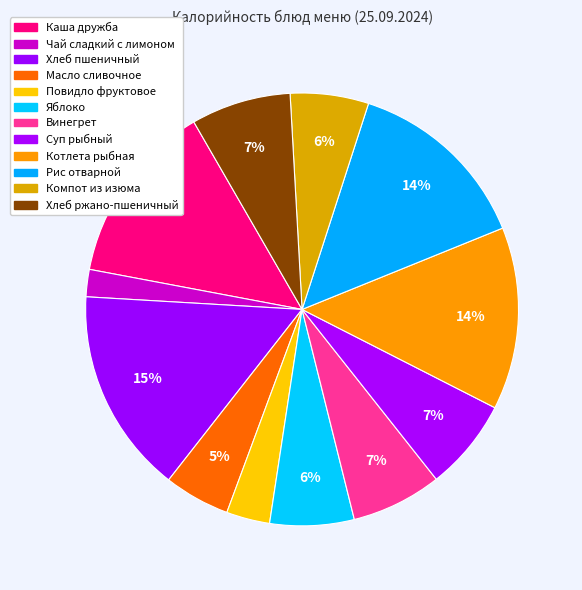

Count the number of slices in the pie.

12